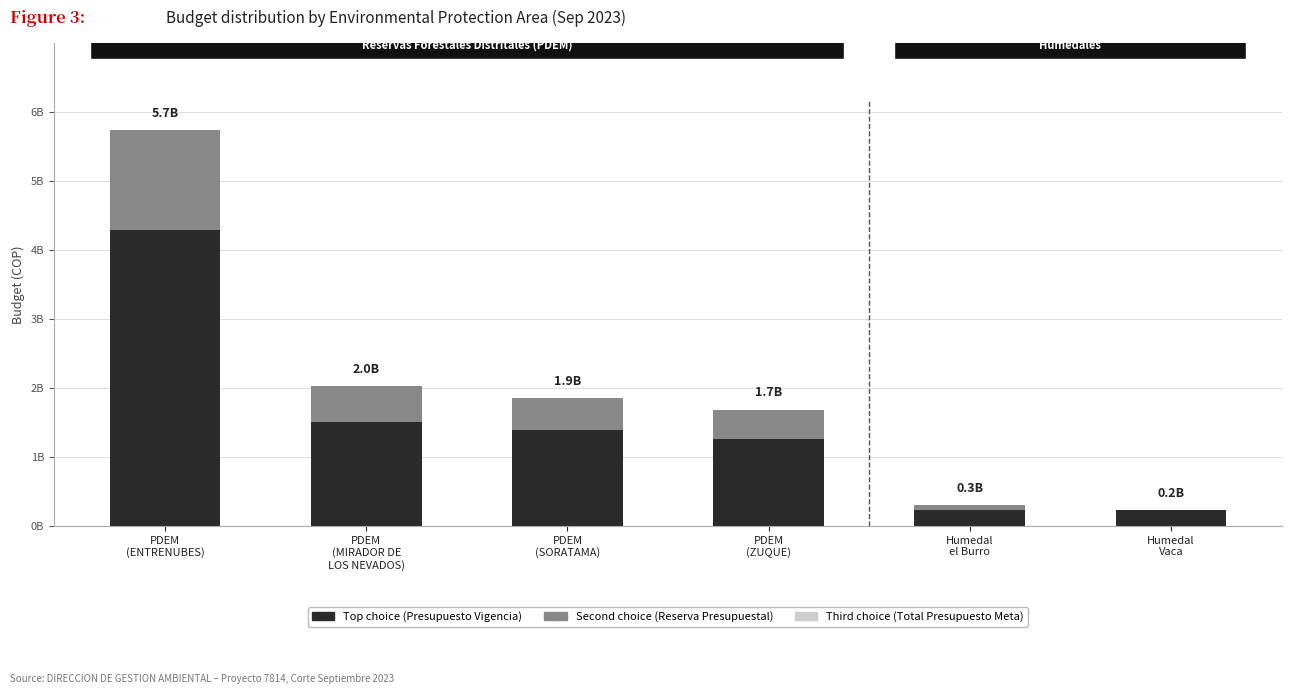

Which has a higher value, PDEM
(ENTRENUBES) or Humedal
Vaca?

PDEM
(ENTRENUBES)